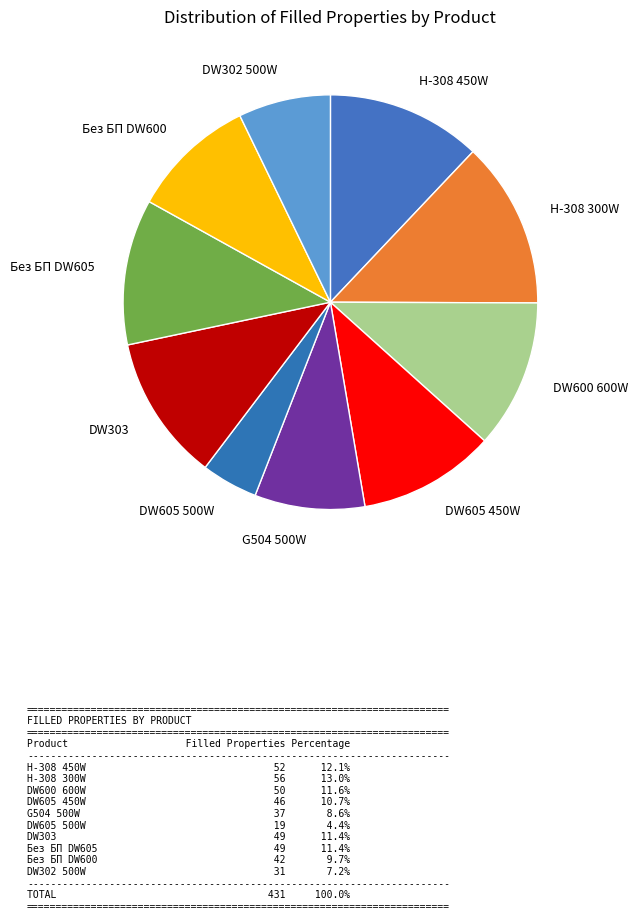

Do H-308 450W and DW605 450W together represent more than half of the pie?

No